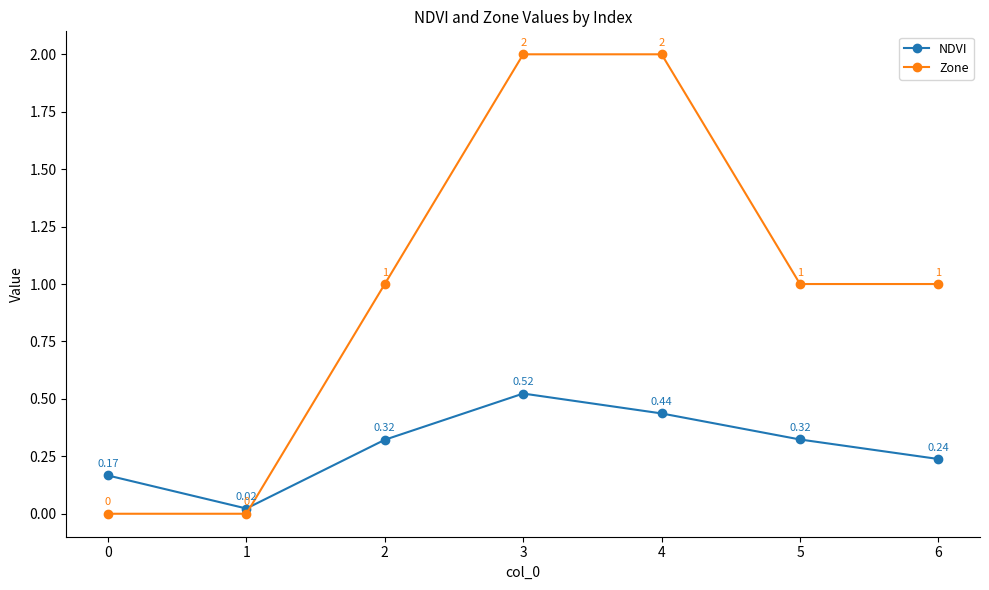

How many lines are shown in the chart?

2